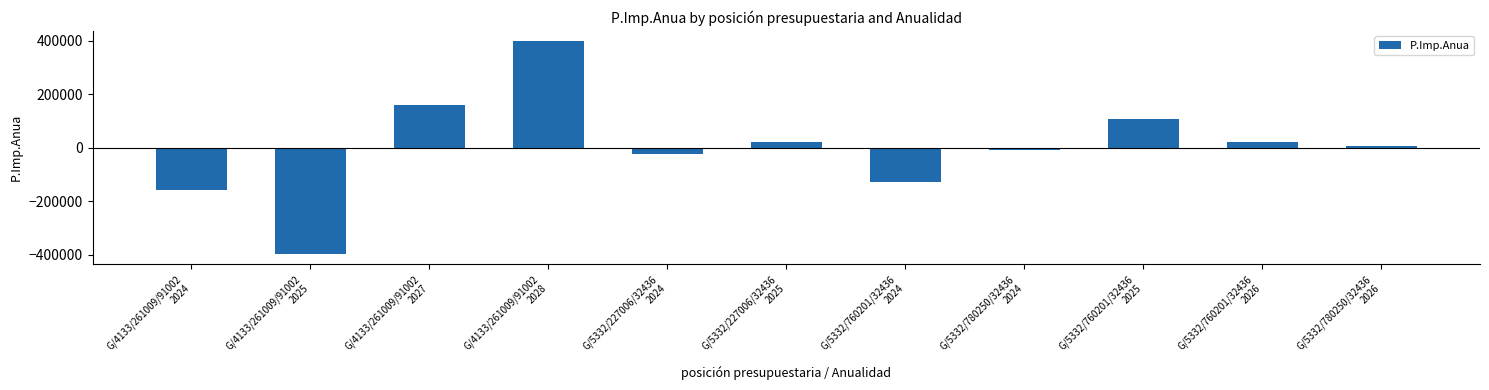

What is the change in value from G/5332/227006/32436
2025 to G/5332/760201/32436
2025?

+84423.0